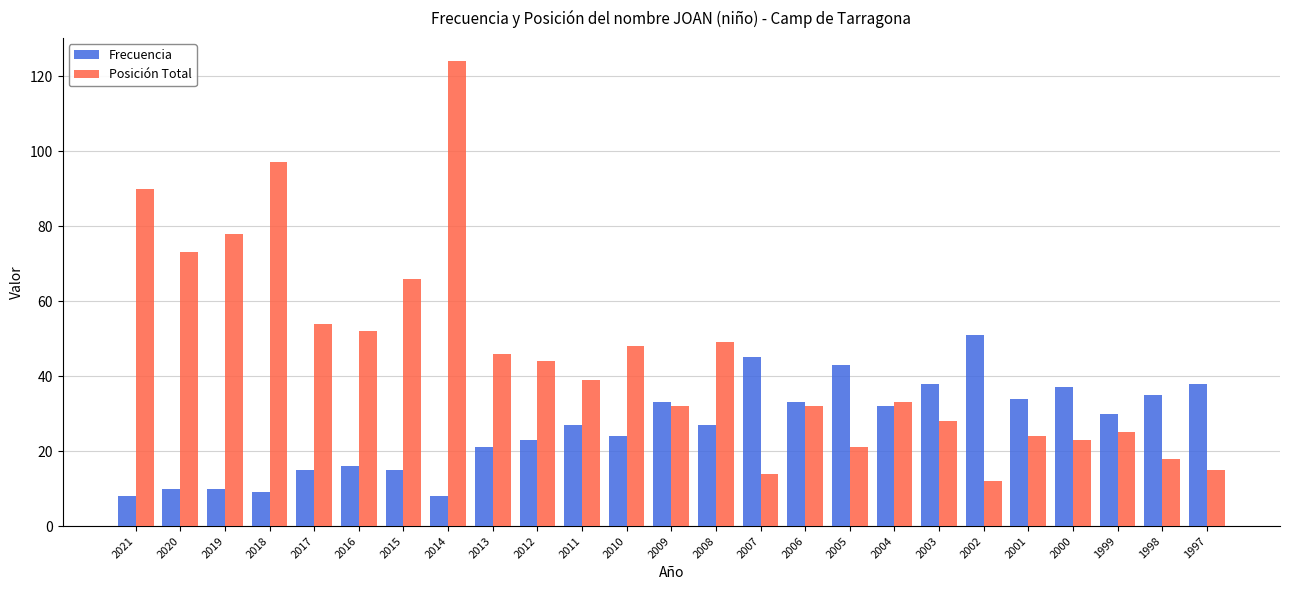

Is the value of Posición Total at 2002 greater than the value of Frecuencia at 2016?

No